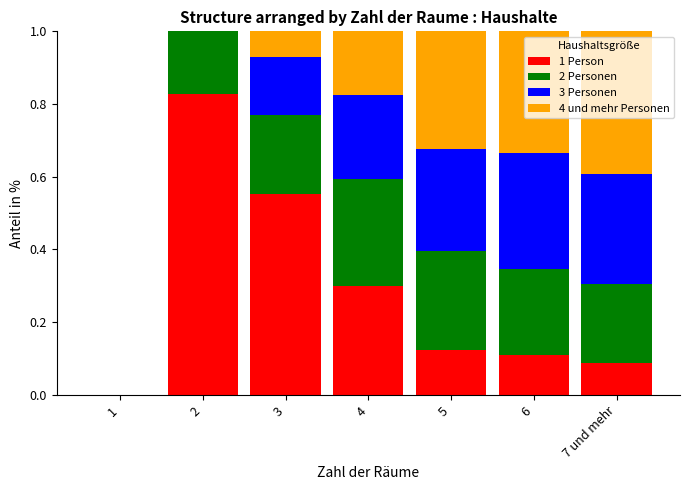

What are all the series names shown in the legend?

1 Person, 2 Personen, 3 Personen, 4 und mehr Personen